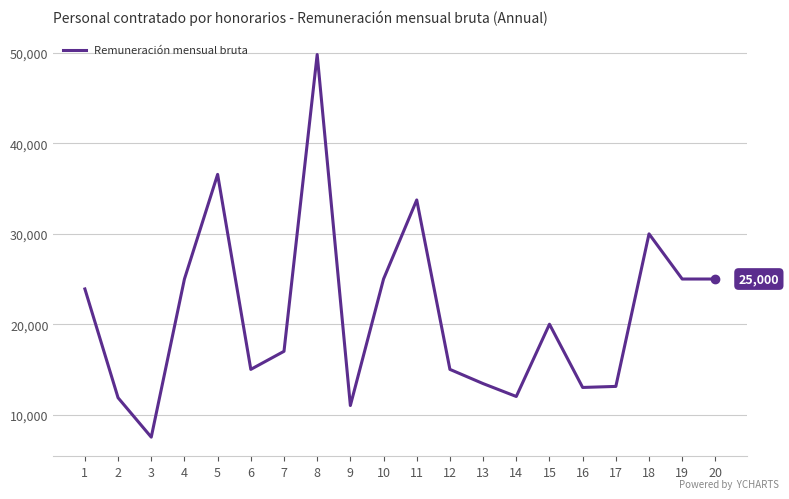

Between 14 and 13, which is larger?

13